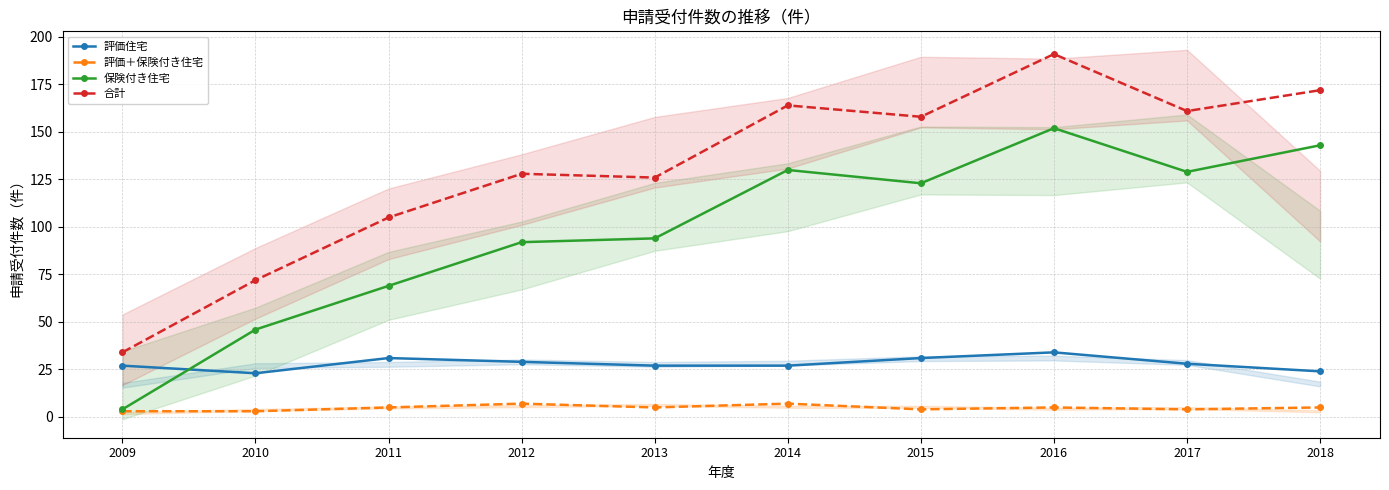

Reading right to left, list all the values displayed in this chart.

評価住宅: 2018=24	2017=28	2016=34	2015=31	2014=27	2013=27	2012=29	2011=31	2010=23	2009=27
評価＋保険付き住宅: 2018=5	2017=4	2016=5	2015=4	2014=7	2013=5	2012=7	2011=5	2010=3	2009=3
保険付き住宅: 2018=143	2017=129	2016=152	2015=123	2014=130	2013=94	2012=92	2011=69	2010=46	2009=4
合計: 2018=172	2017=161	2016=191	2015=158	2014=164	2013=126	2012=128	2011=105	2010=72	2009=34